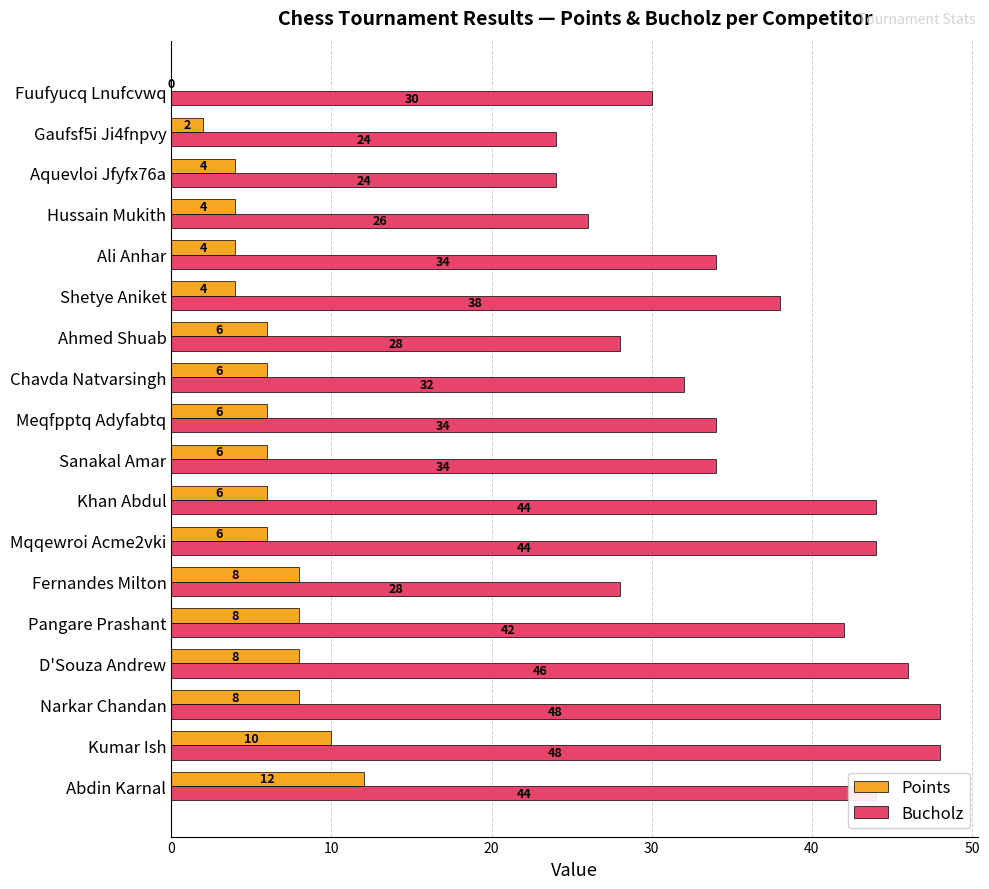

What is the maximum value shown in the chart?

48